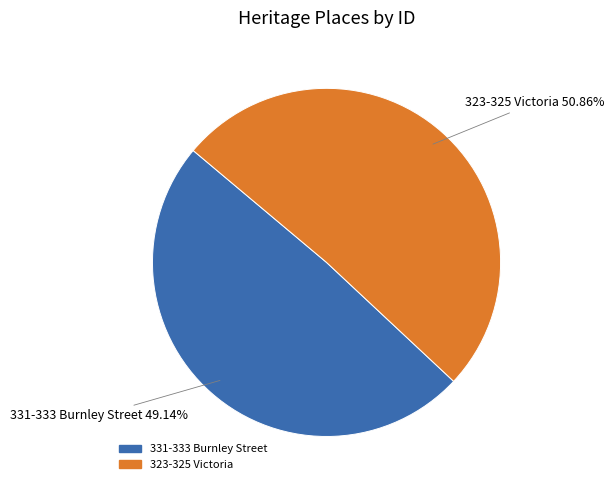

To the nearest percent, what is the difference between the largest and smallest slice percentages?

2%